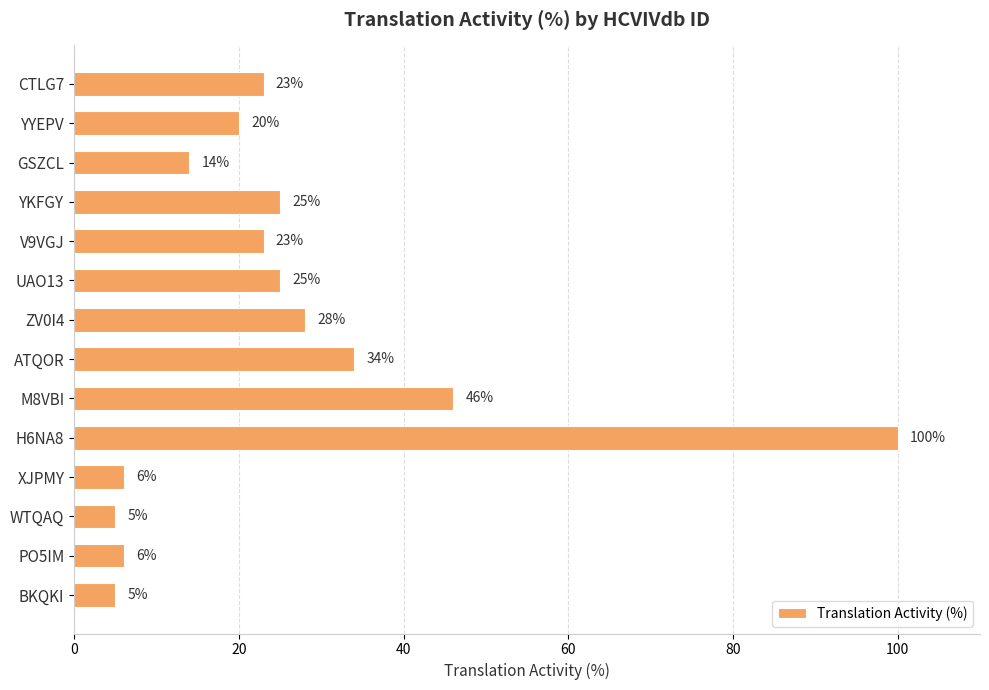

How many data points are less than 23?

6